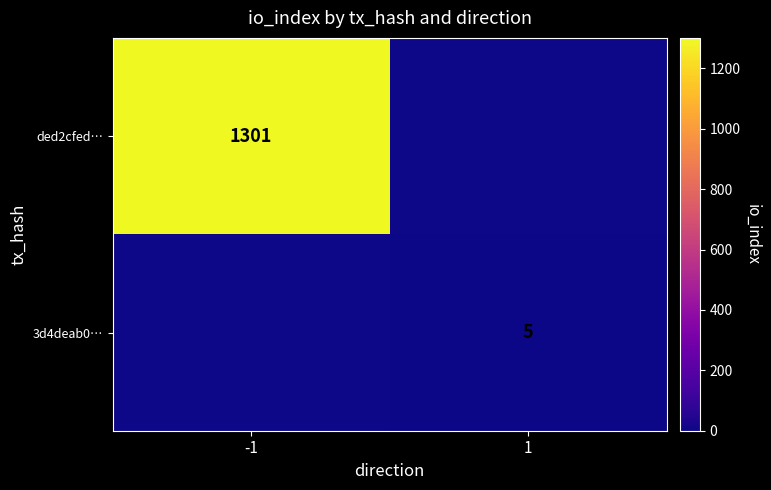

True or false: ded2cfed… has a value of 1712 at -1.

False